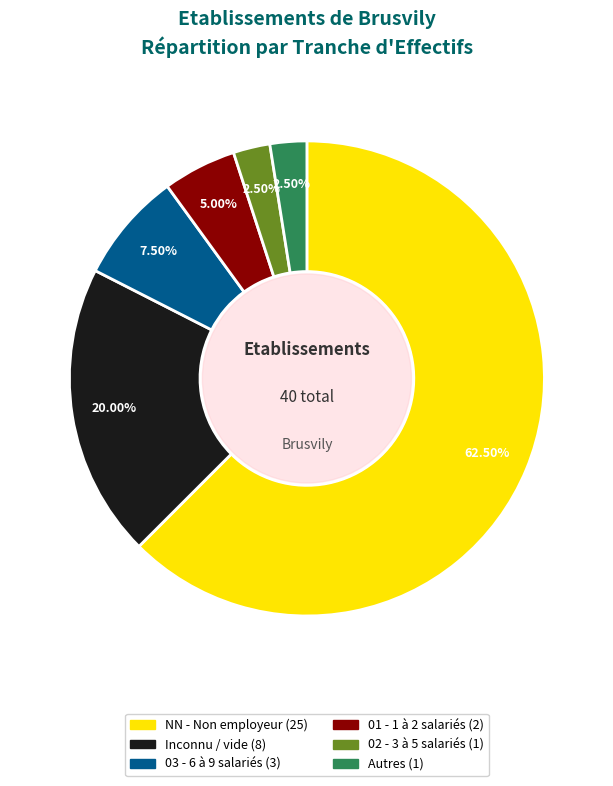

What is the majority slice?

NN - Non employeur (25)